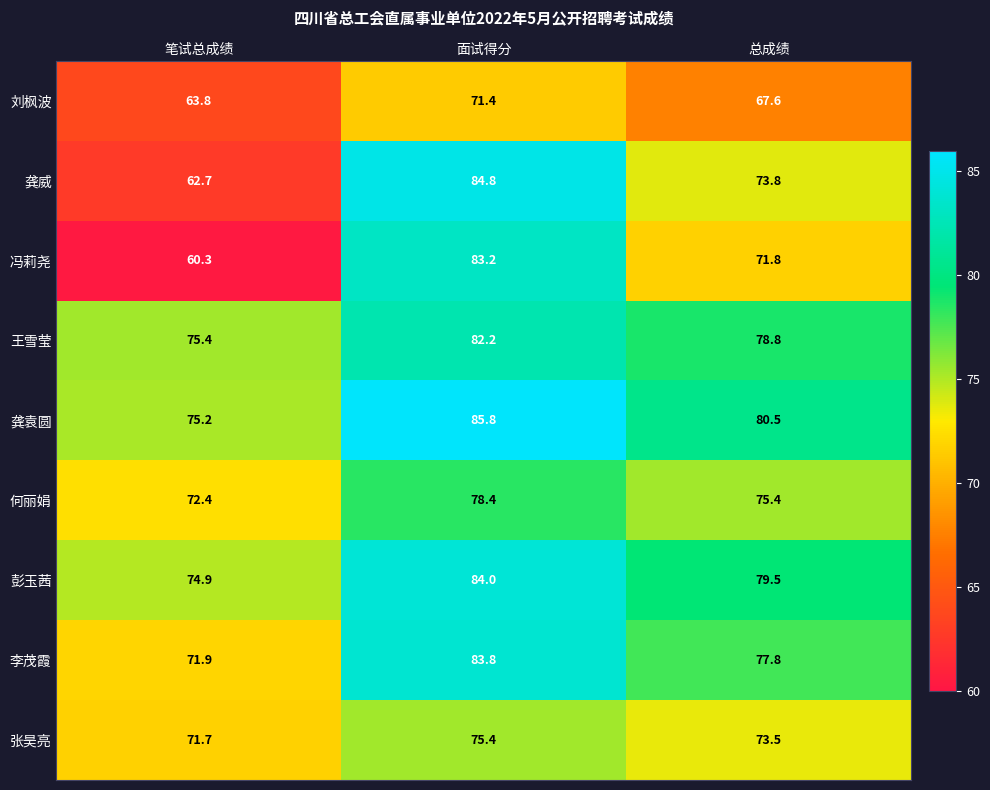

Which series has the largest range (max minus min)?

冯莉尧